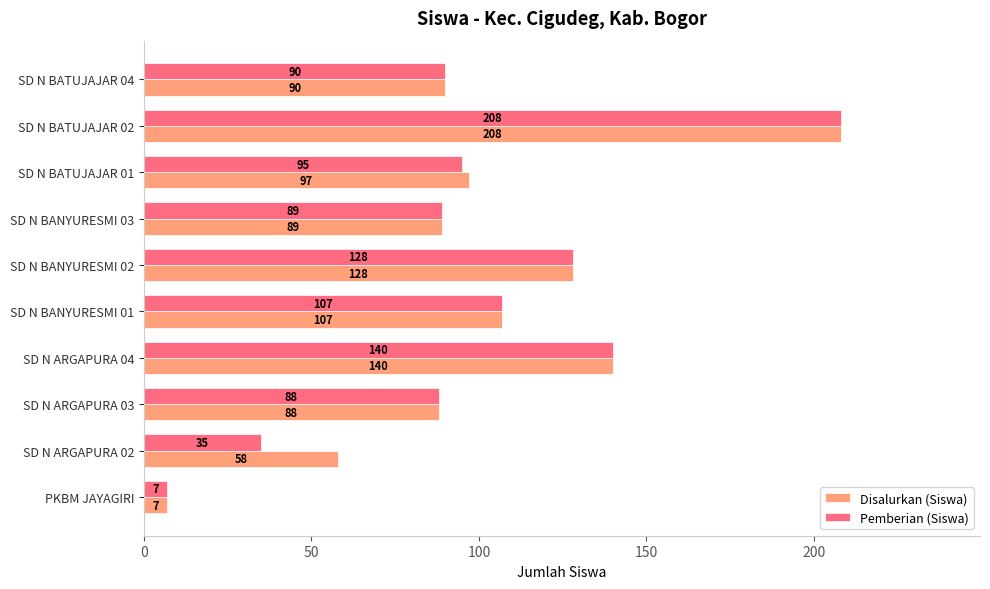

Rank the series by their average value, from lowest to highest.

Pemberian (Siswa), Disalurkan (Siswa)